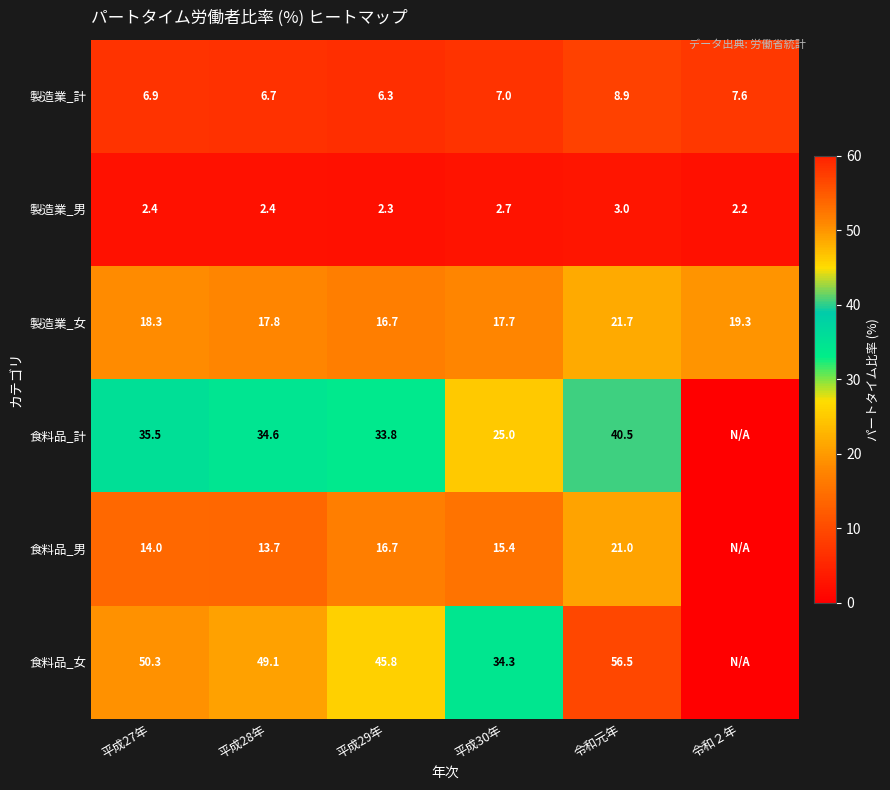

Count the 製造業_男 values in the range 2 to 3.

6